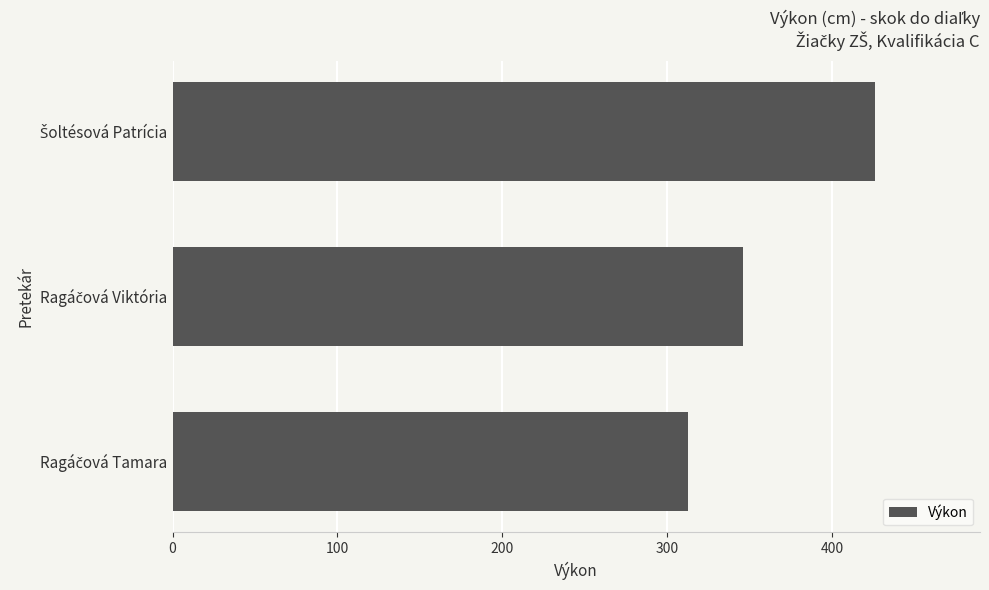

What is the average value?

362